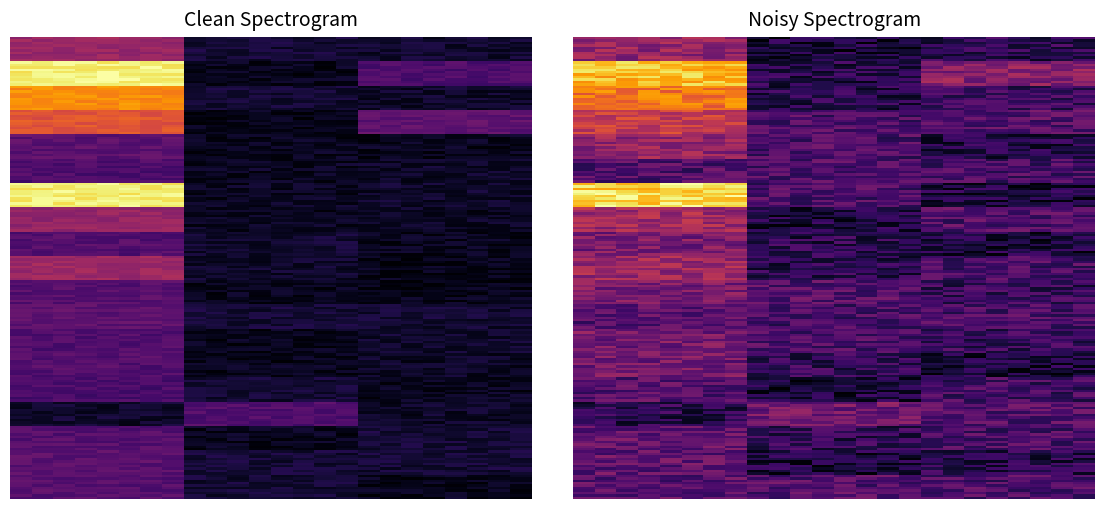

At how many categories does at least one series exceed 3?

1